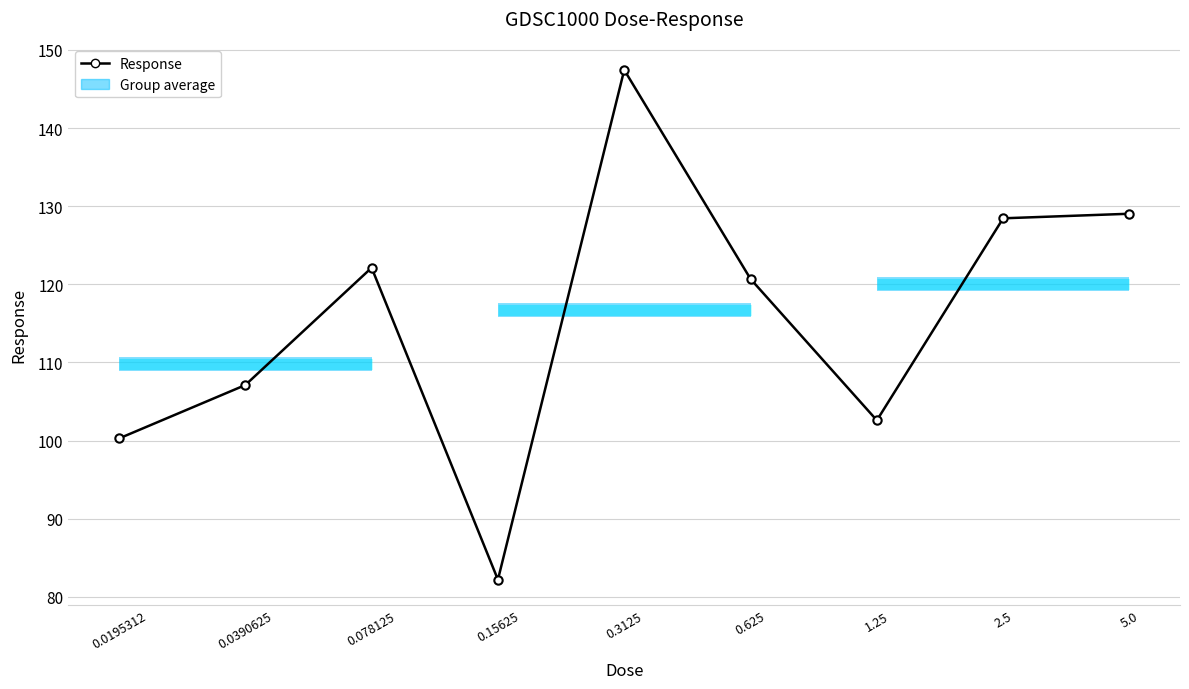

Where does the data first go above 120?

0.078125